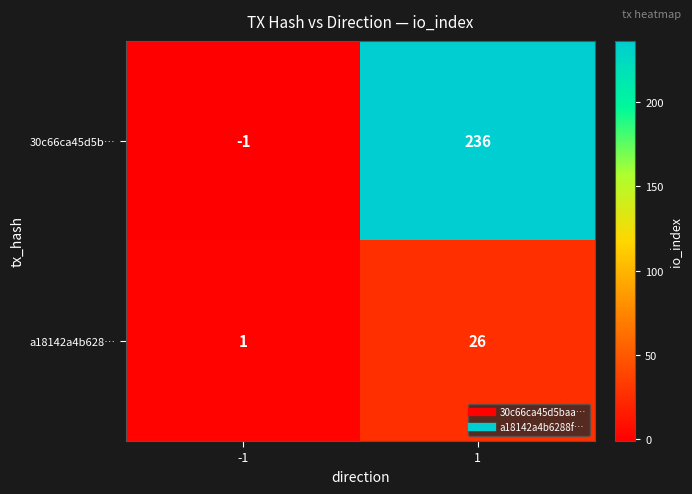

Rank the series by their maximum value, from lowest to highest.

a18142a4b628…, 30c66ca45d5b…